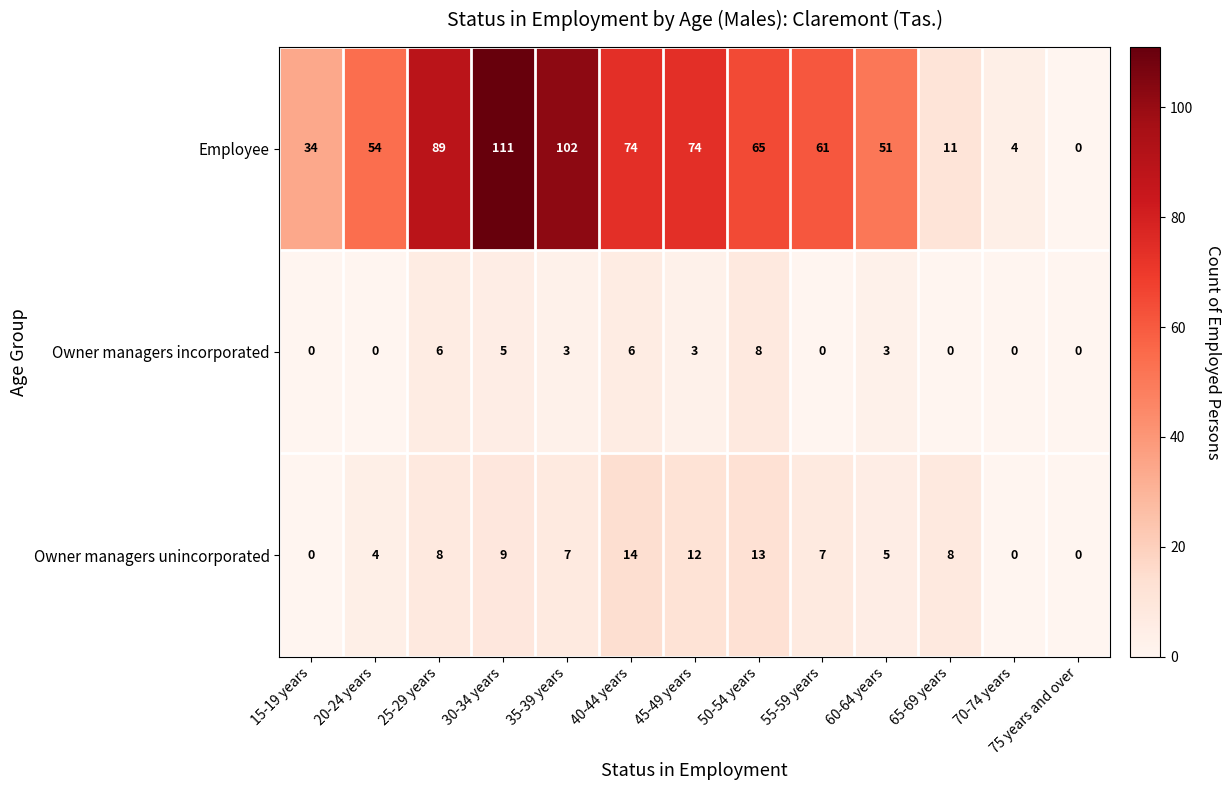

Read the Employee value at 20-24 years, to the nearest 5.

55